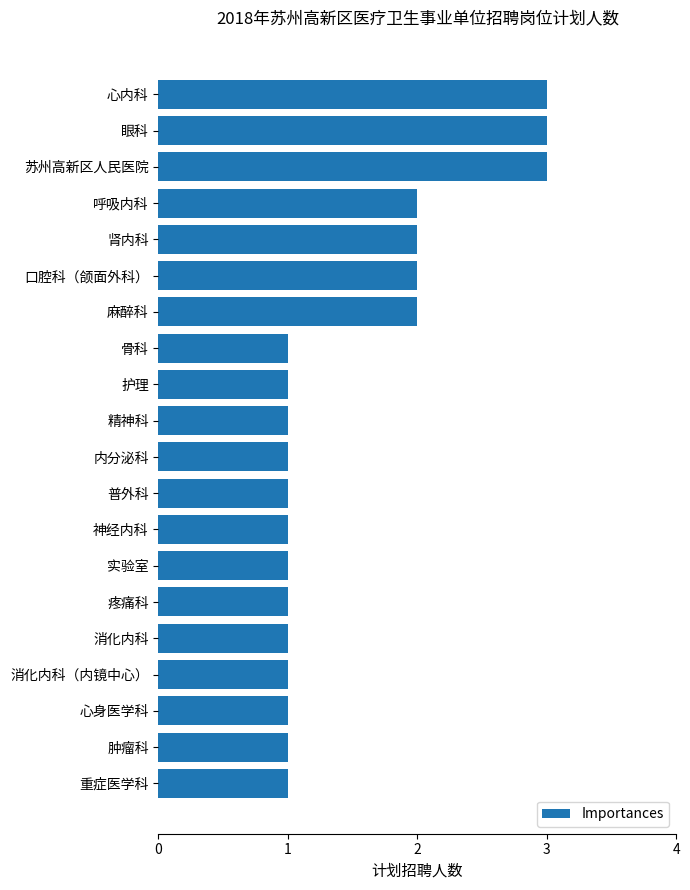

What is the change in value from 普外科 to 肾内科?

+1